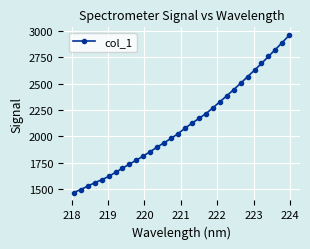

What is the greatest value displayed?

2958.5